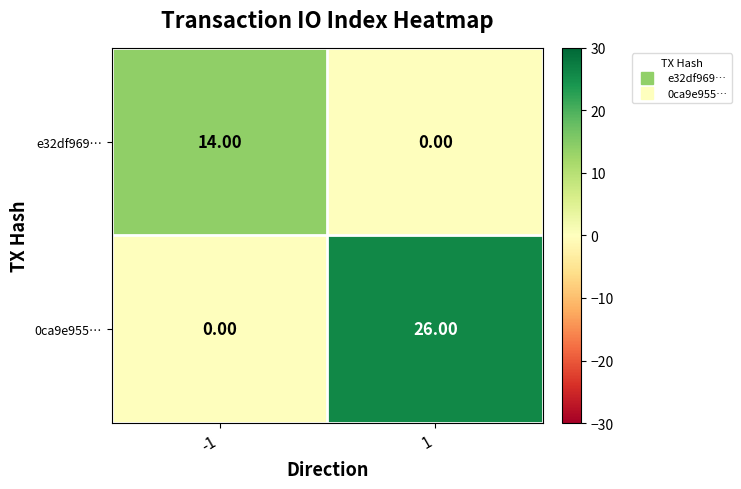

Which series has the widest spread of values?

0ca9e955…